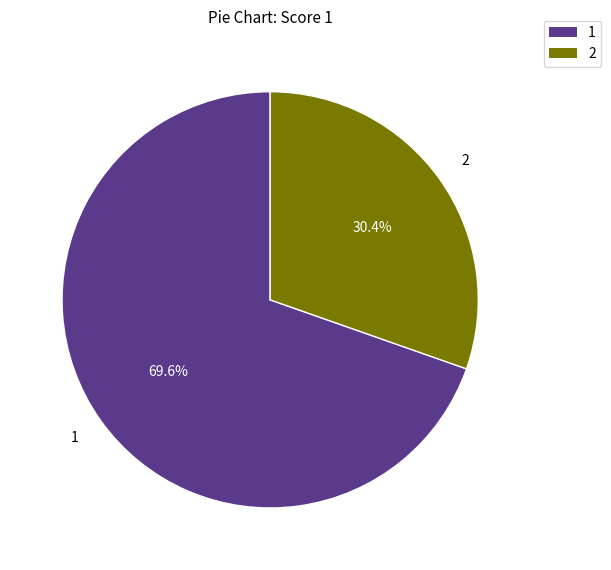

Does any single category account for the majority?

Yes